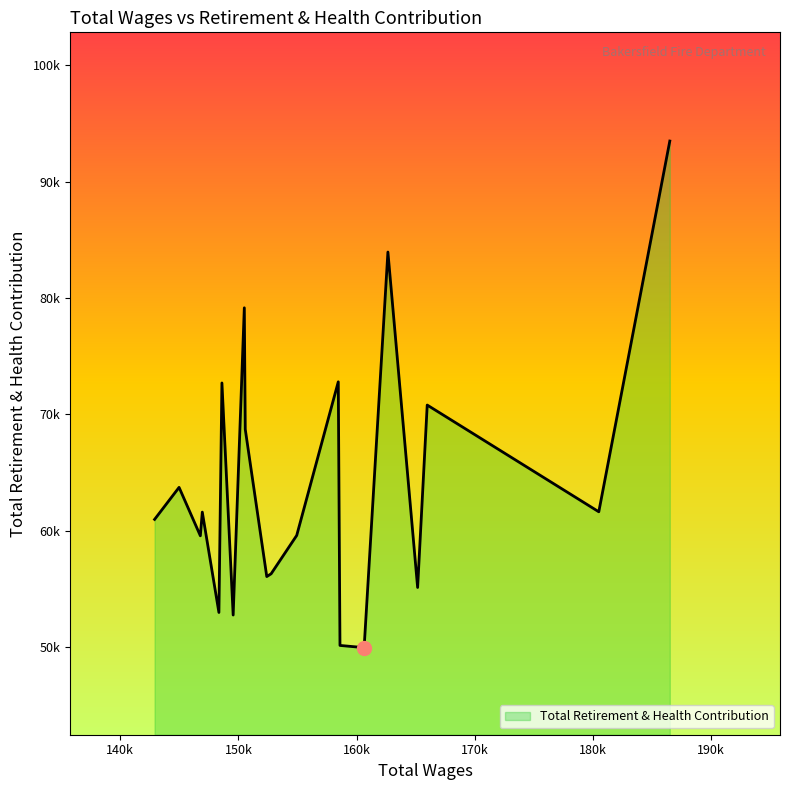

What is the label of the 10th point from the right?

152402.0